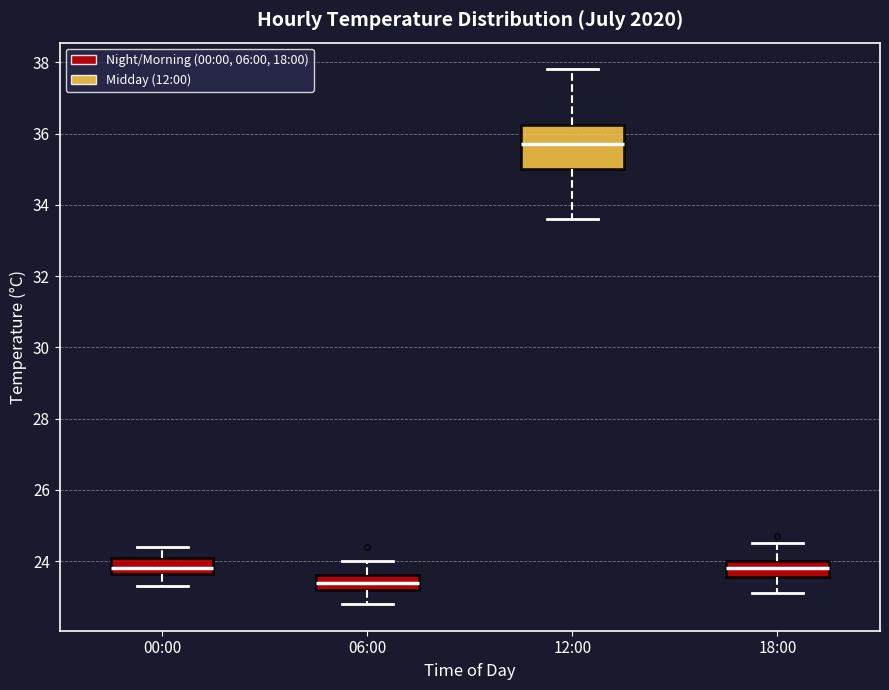

Reading left to right, read every box against the y-axis: the position of its median line, the range the box covers, and the ends of its whiskers. The values are not printed on the chart, so give them approximately, as read against the axis.

00:00: median 23.8, box 23.6 to 24.2, whiskers 23.4 to 24.4
06:00: median 23.4, box 23.2 to 23.6, whiskers 22.8 to 24.0
12:00: median 35.8, box 35.0 to 36.2, whiskers 33.6 to 37.8
18:00: median 23.8, box 23.6 to 24.0, whiskers 23.2 to 24.6